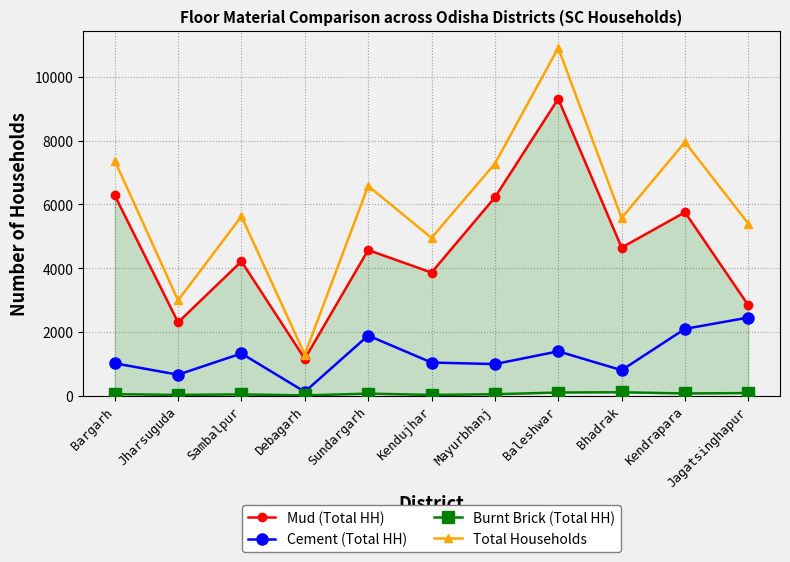

What is the difference between the Cement (Total HH) values at Jharsuguda and Bargarh?

357